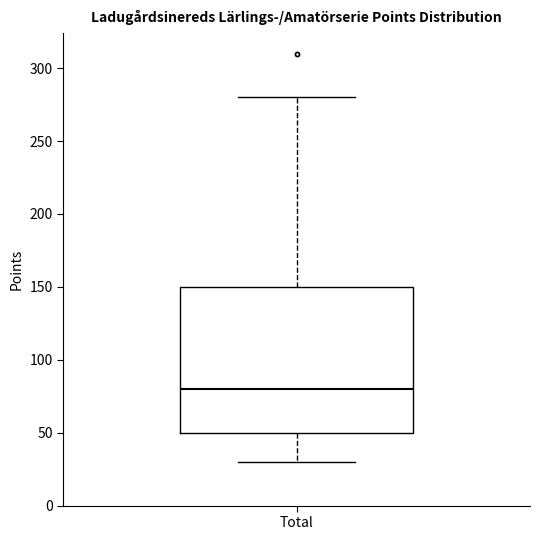

Where does the lower whisker of the box for Total end on the y-axis? The values are not printed on the chart, so give them approximately, as read against the axis.

30